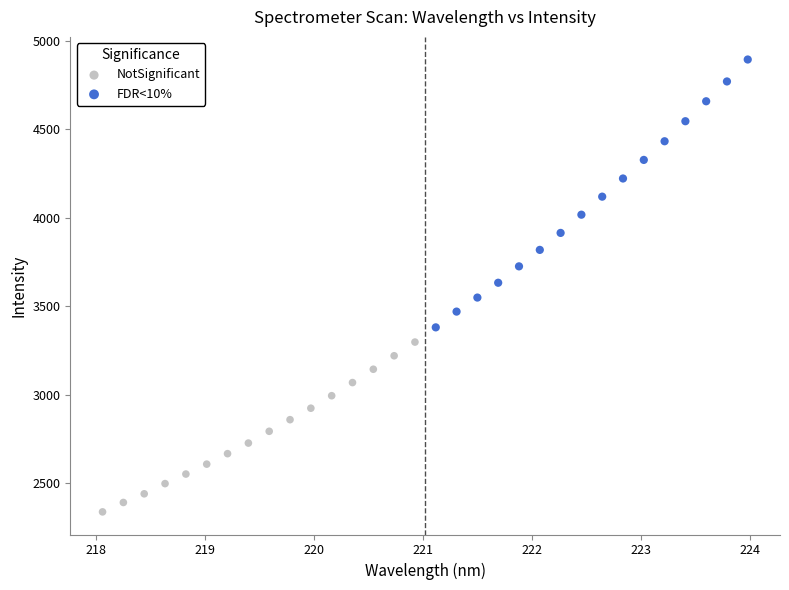

Which series contains the lowest Y value?

NotSignificant